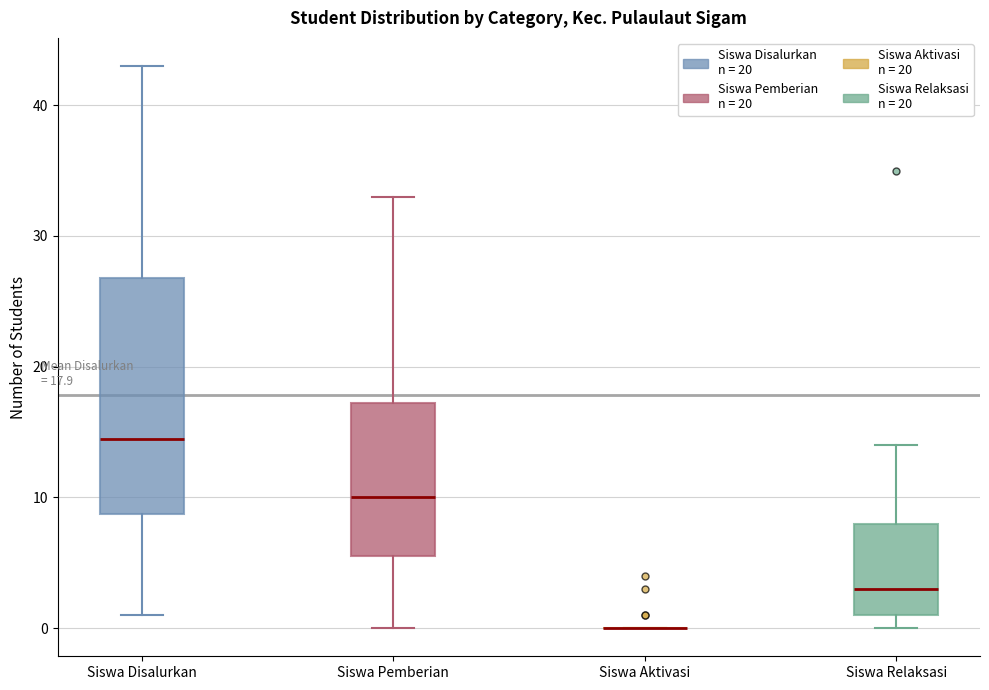

Which box is the tallest, from its lower edge to its upper edge?

Siswa Disalurkan